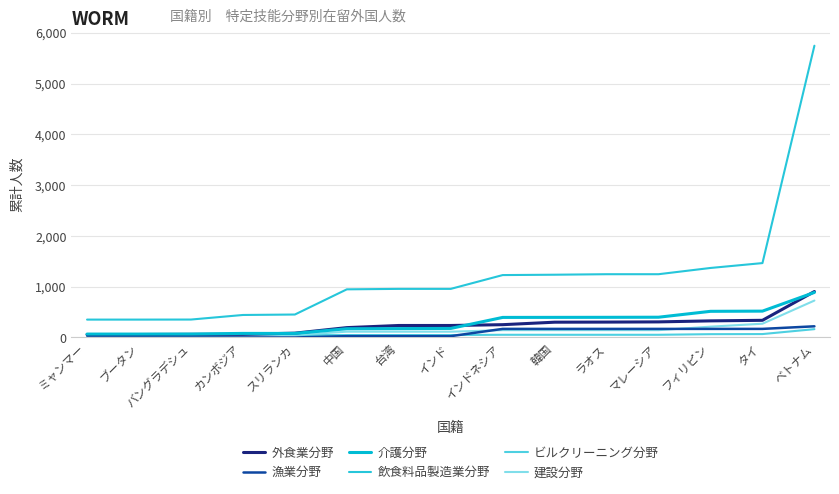

Rank the categories by 飲食料品製造業分野 value from highest to lowest.

ベトナム, タイ, フィリピン, ラオス, マレーシア, 韓国, インドネシア, 台湾, インド, 中国, スリランカ, カンボジア, バングラデシュ, ミャンマー, ブータン